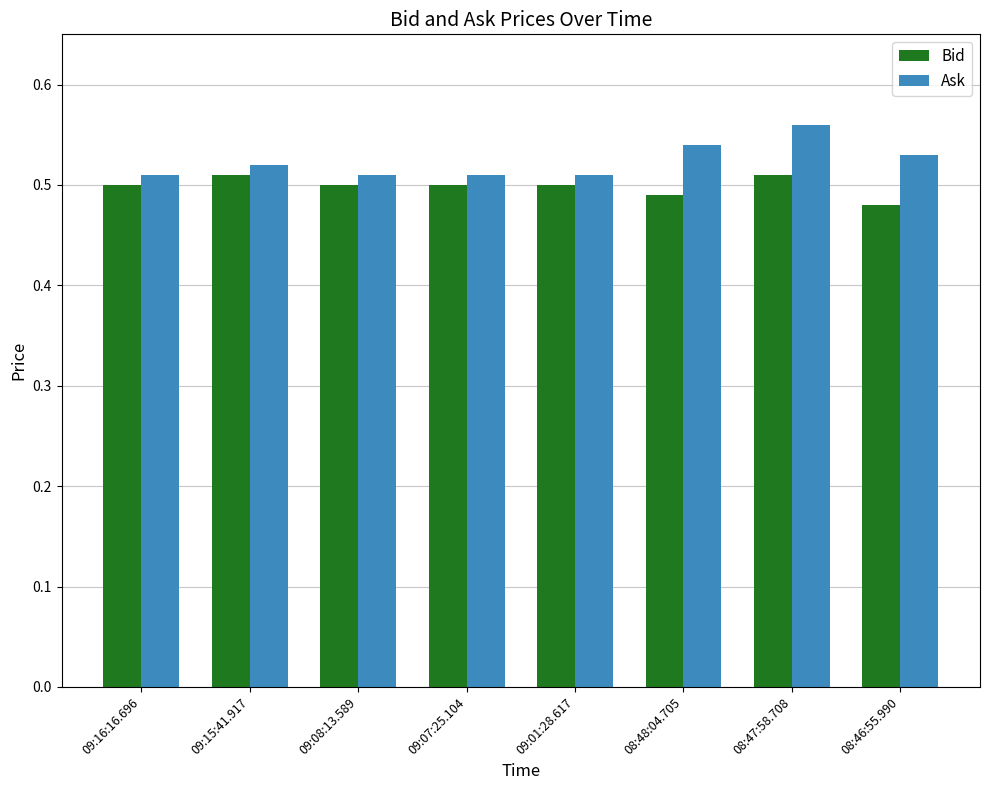

What is the total value across all series at 08:46:55.990?

1.0